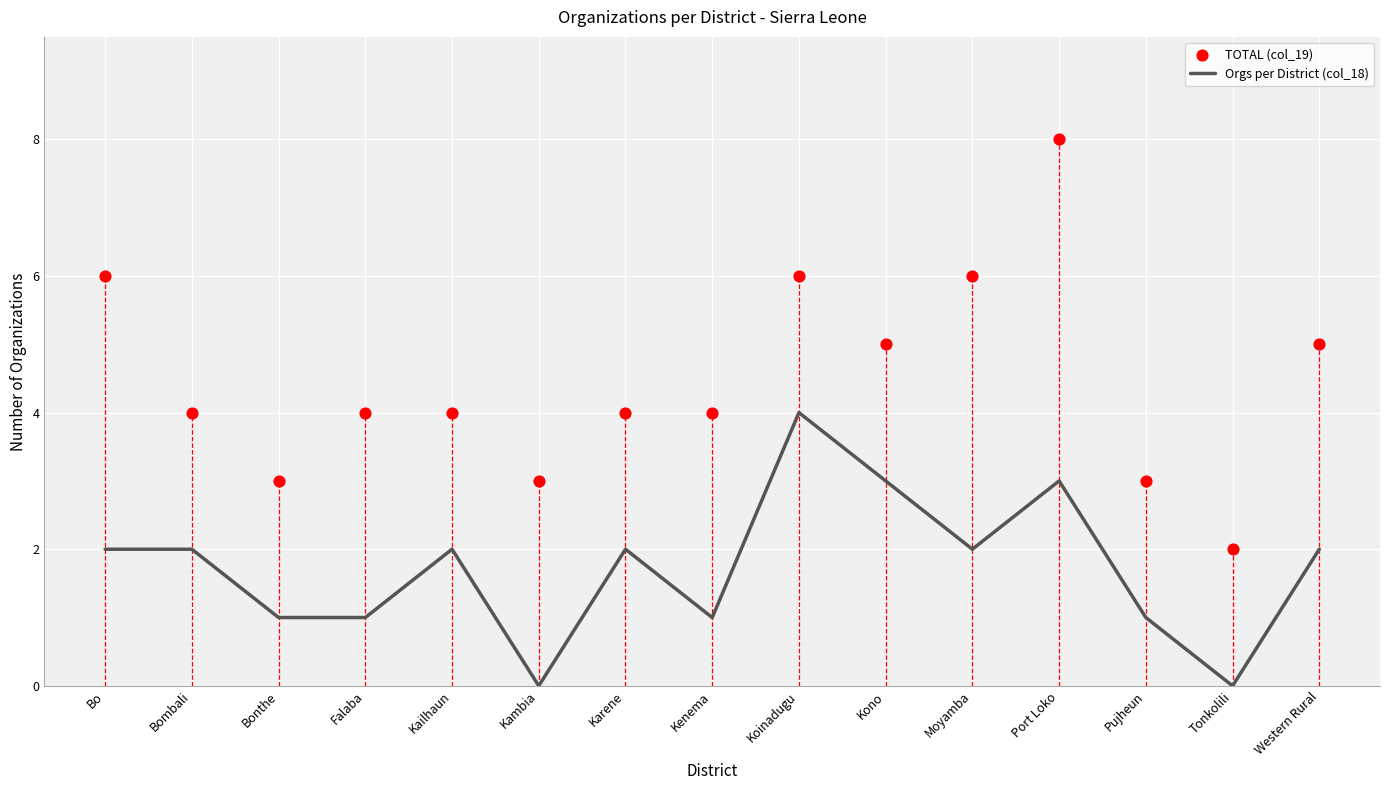

Which series contains the lowest Y value?

Orgs per District (col_18)